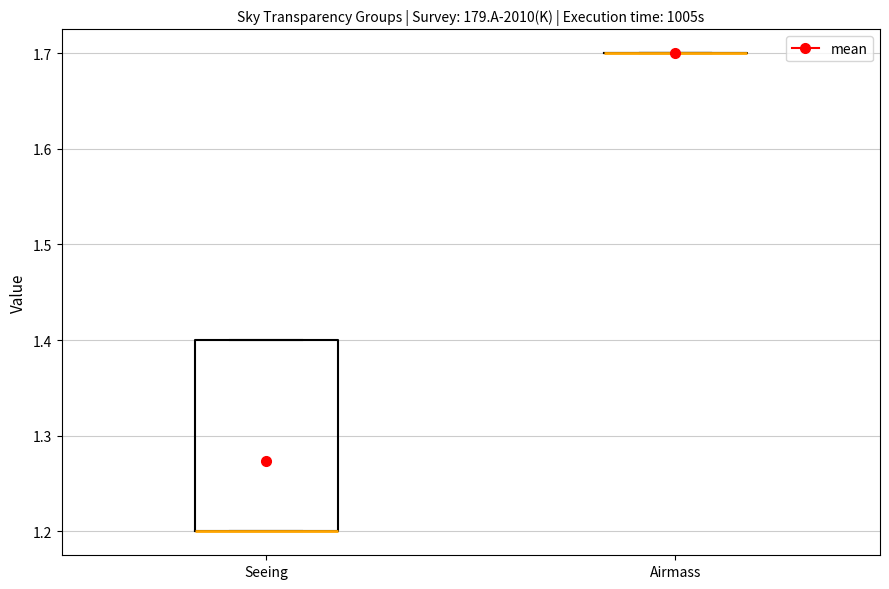

Reading left to right, read every box against the y-axis: the position of its median line, the range the box covers, and the ends of its whiskers. The values are not printed on the chart, so give them approximately, as read against the axis.

Seeing: median 1.2 (drawn on the box's lower edge), box 1.2 to 1.4, whiskers 1.2 to 1.4
Airmass: box collapsed to a line at 1.7, whiskers 1.7 to 1.7